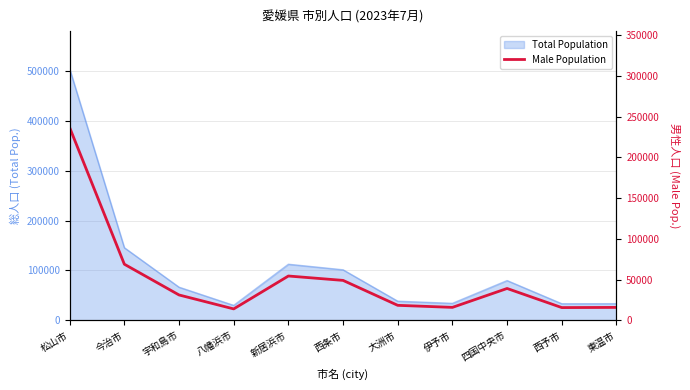

List the labels in order of value, smallest first.

八幡浜市, 西予市, 東温市, 伊予市, 大洲市, 宇和島市, 四国中央市, 西条市, 新居浜市, 今治市, 松山市